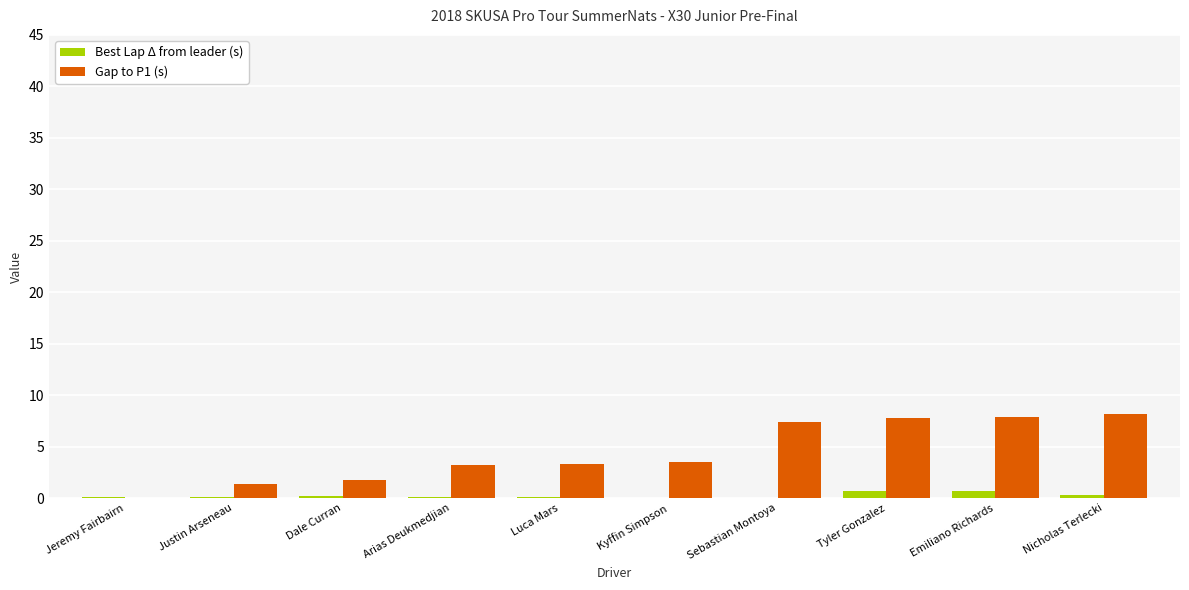

The Gap to P1 (s) series shows 7.4 at Sebastian Montoya. True or false?

True